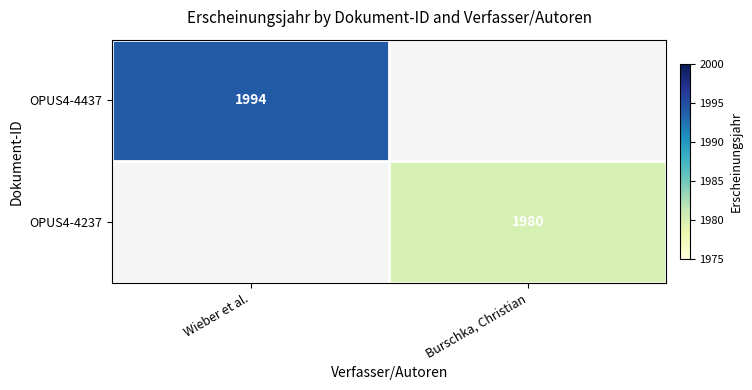

The value of OPUS4-4437 at Wieber et al. is 945. True or false?

False